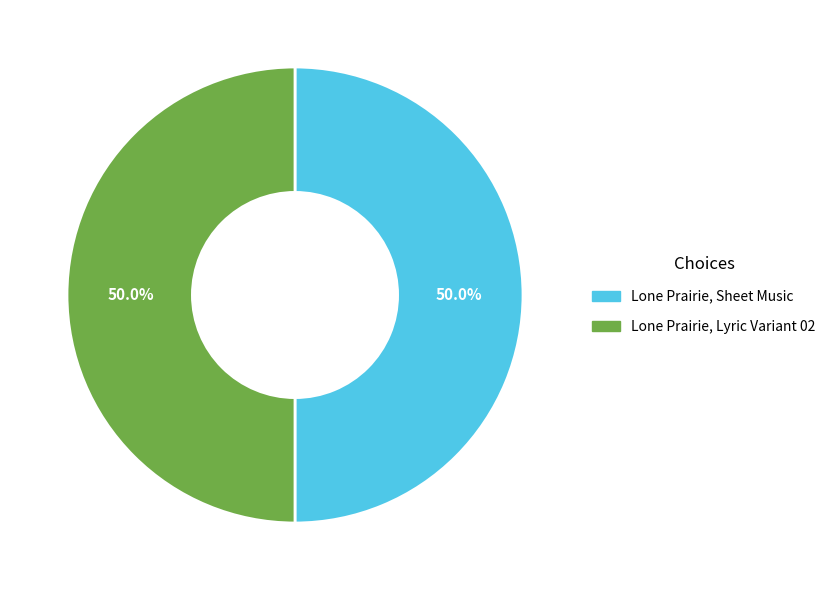

What percentage is the Lone Prairie, Sheet Music slice, to the nearest percent?

50%